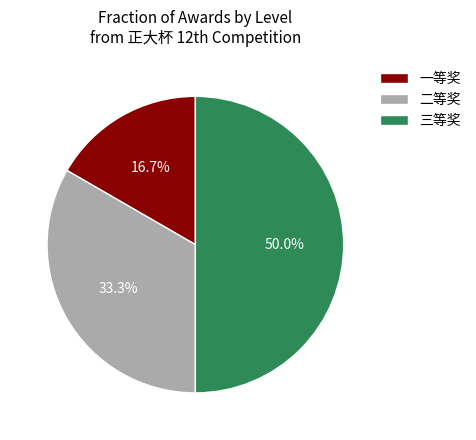

Is 一等奖 the majority of the pie?

No